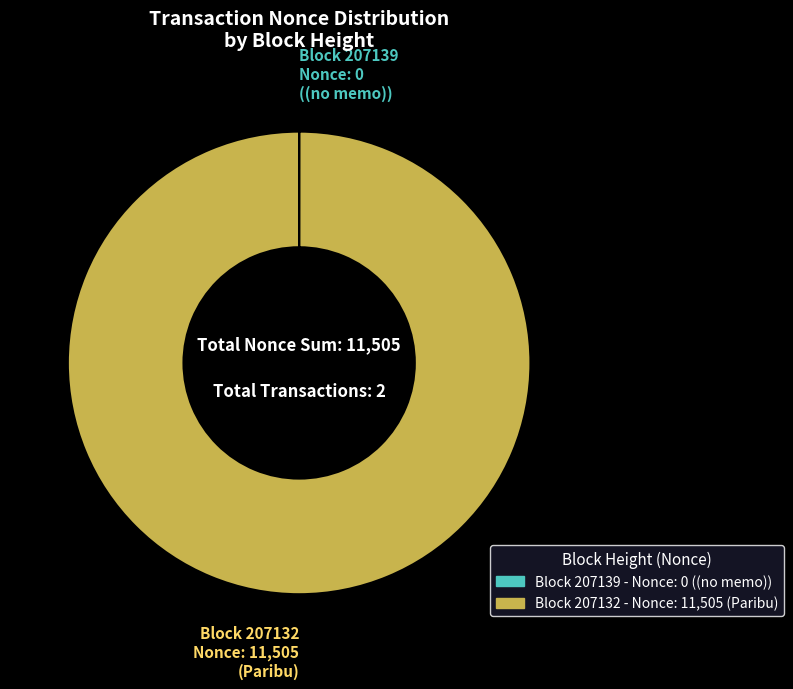

Does Block 207132 account for over 50% of the chart?

Yes